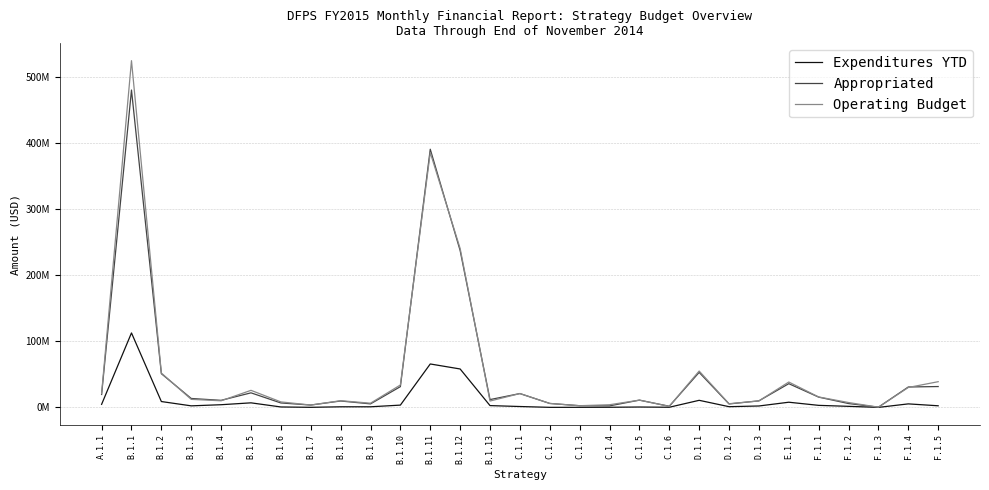

Is this an area chart (filled region under the line)?

No